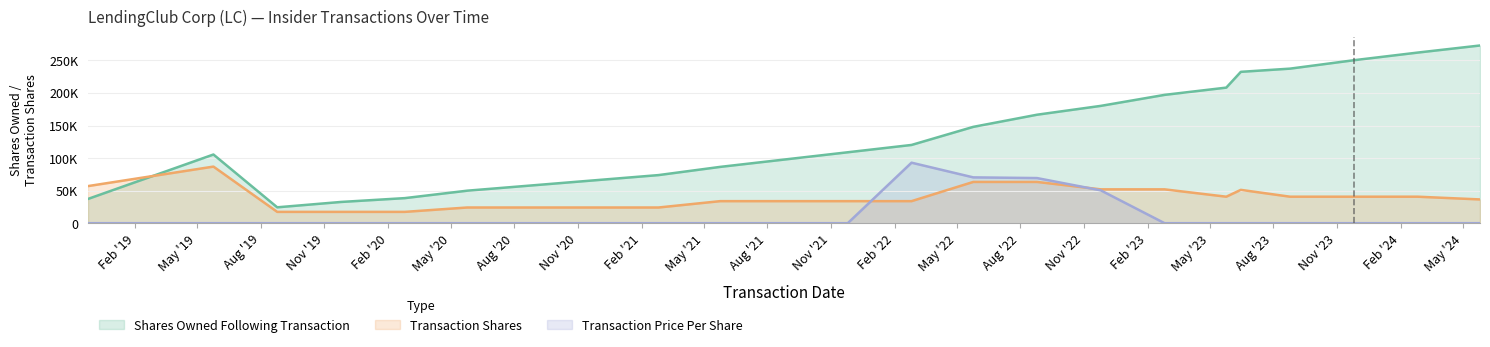

True or false: Shares Owned Following Transaction has a value of 37234.0 at 2018-11-25.

True